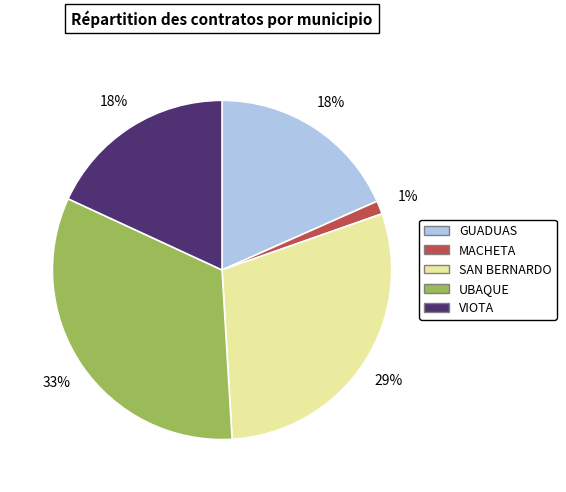

Does SAN BERNARDO represent more than half of the total?

No